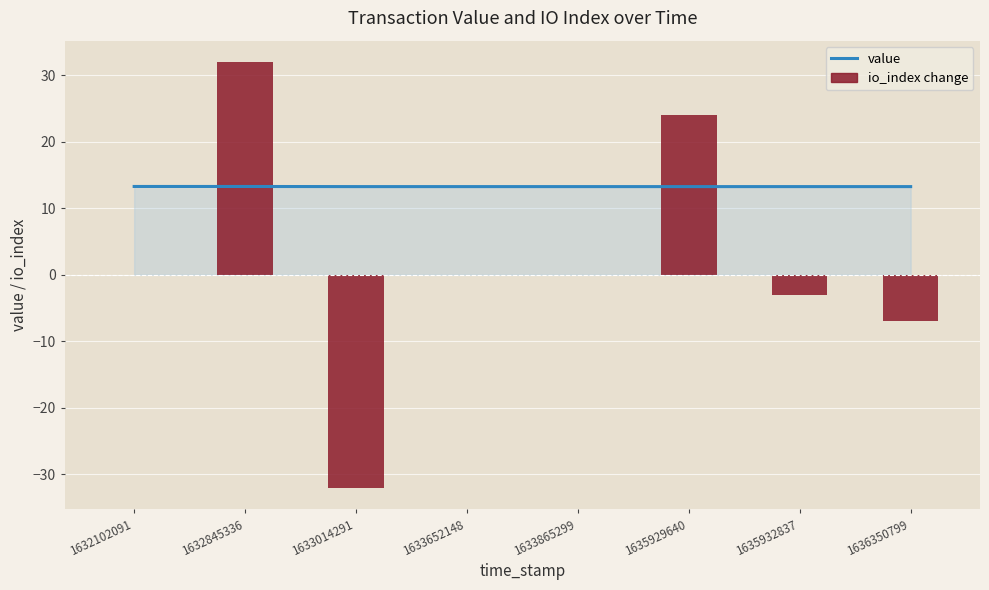

Reading left to right, list all the values displayed in this chart.

value: 13.3	13.3	13.3	13.3	13.3	13.3	13.3	13.3
io_index change: 0.0	32.0	-32.0	0.0	0.0	24.0	-3.0	-7.0